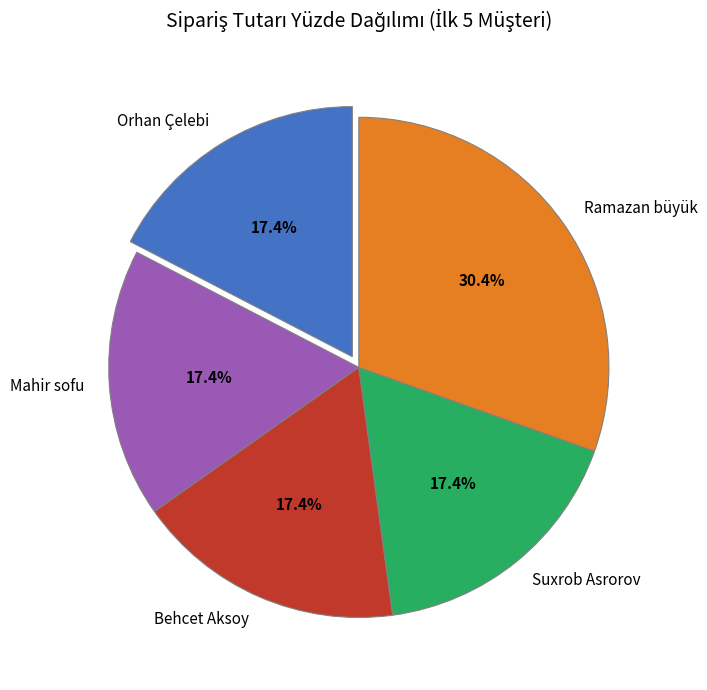

Does Orhan Çelebi account for over 50% of the chart?

No